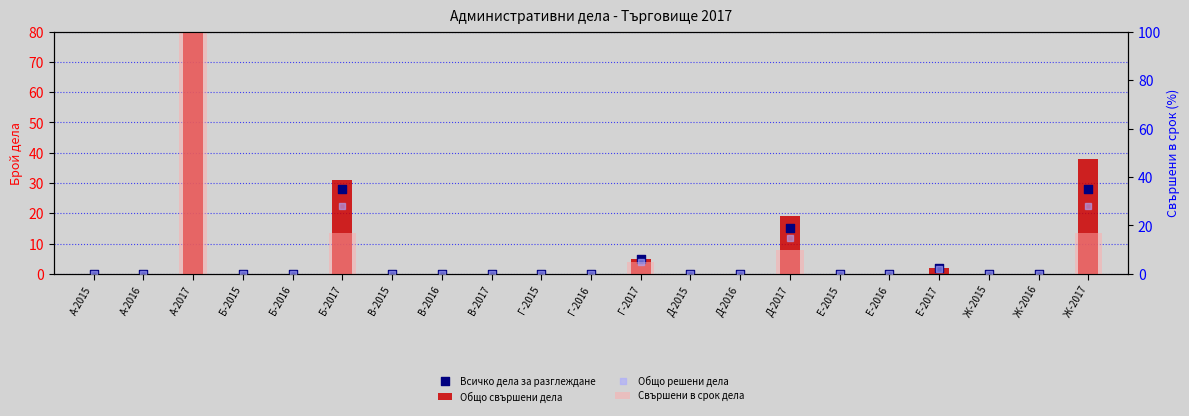

Which series contains the lowest Y value?

Всичко дела за разглеждане